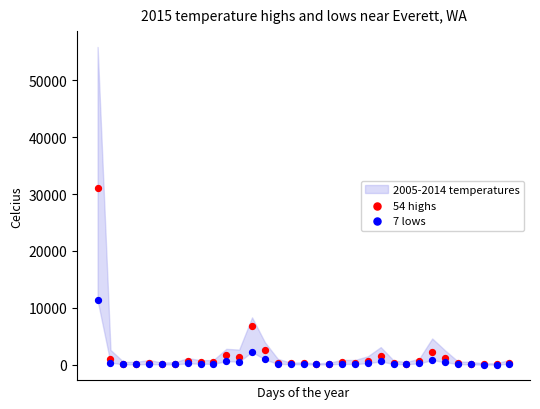

Which series contains the highest Y value?

54 highs